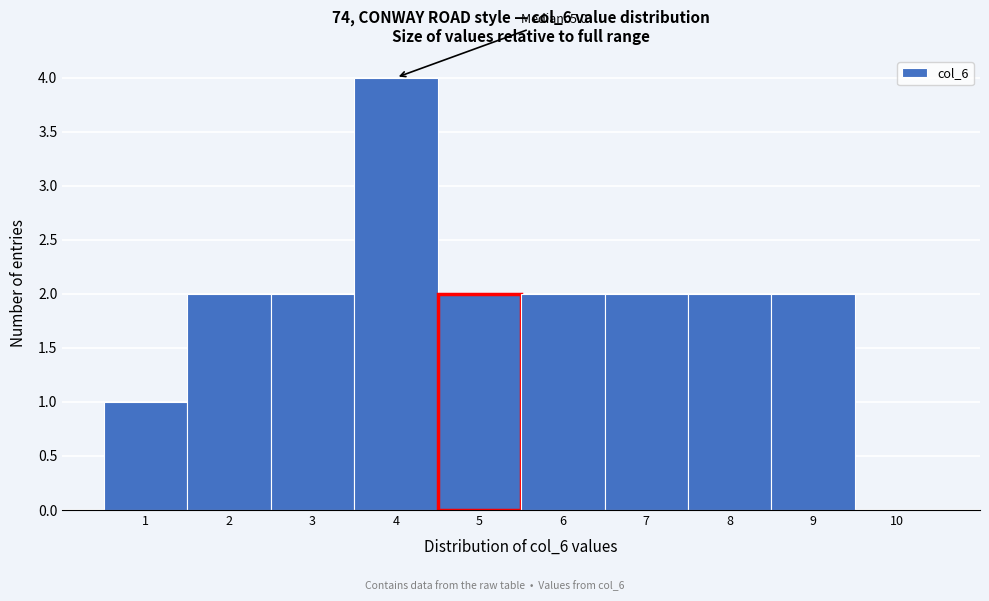

Reading left to right, extract all data points from this chart.

1=1	2=2	3=2	4=4	5=2	6=2	7=2	8=2	9=2	10=0